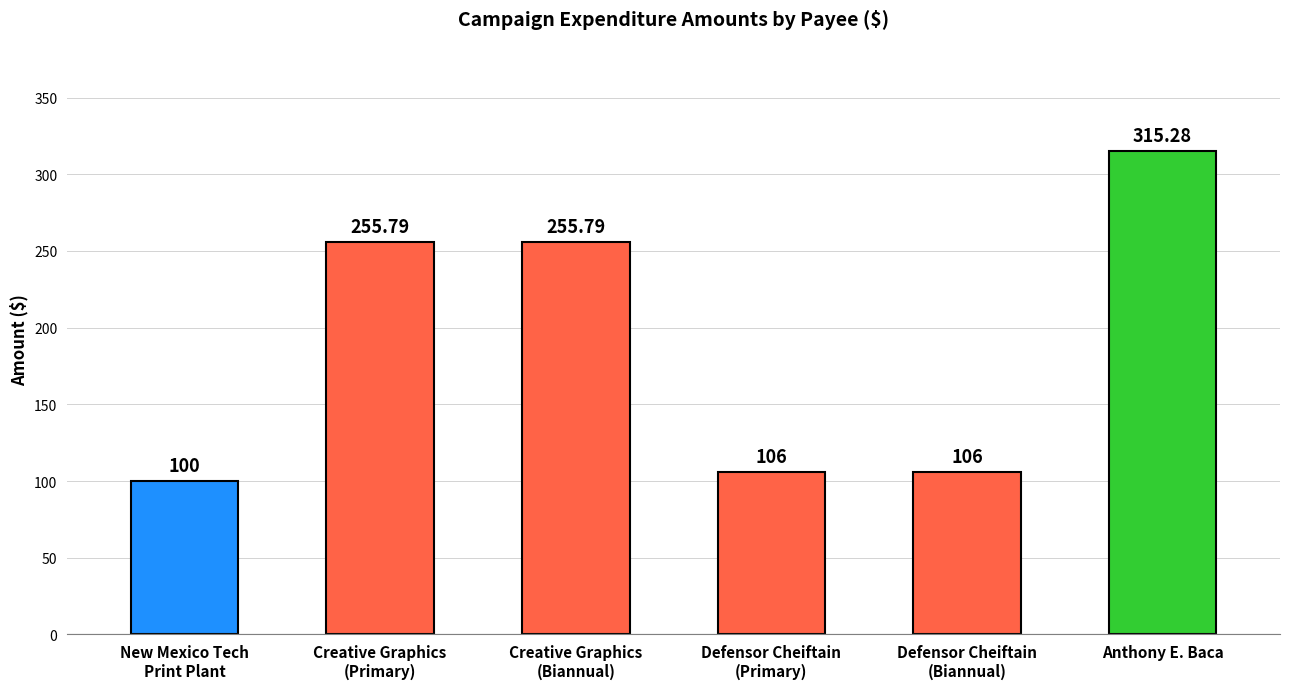

Reading right to left, extract all data points from this chart.

Anthony E. Baca=315.3	Defensor Cheiftain
(Biannual)=106.0	Defensor Cheiftain
(Primary)=106.0	Creative Graphics
(Biannual)=255.8	Creative Graphics
(Primary)=255.8	New Mexico Tech
Print Plant=100.0